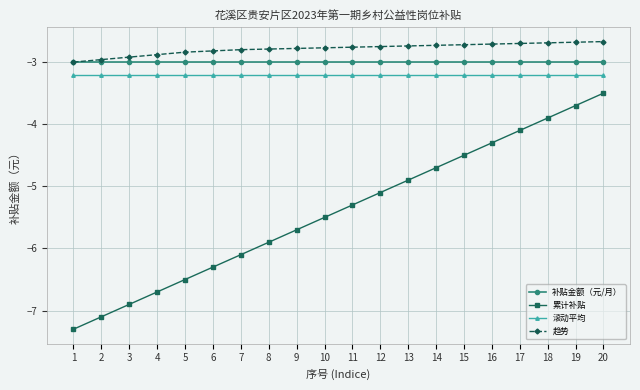

Between 11 and 14, which series saw the biggest shift?

累计补贴